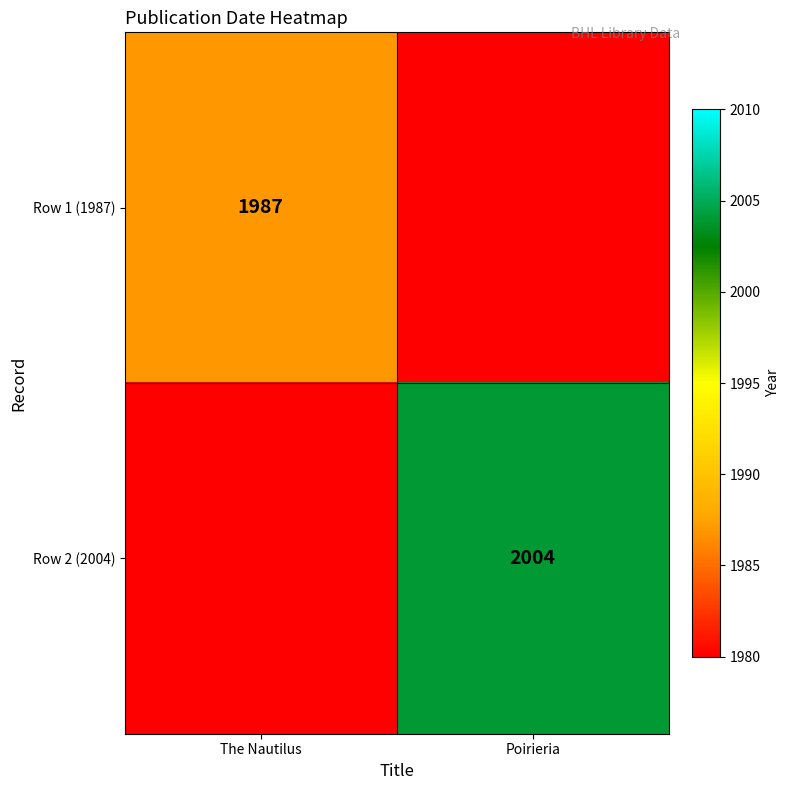

Is the value of Row 2 (2004) at Poirieria greater than the value of Row 1 (1987) at The Nautilus?

Yes